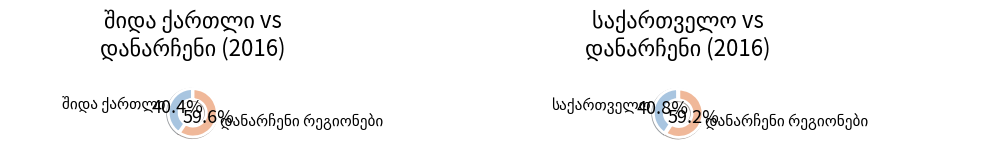

Rank the categories by value from lowest to highest.

შიდა ქართლი, საქართველო, დანარჩენი რეგიონები